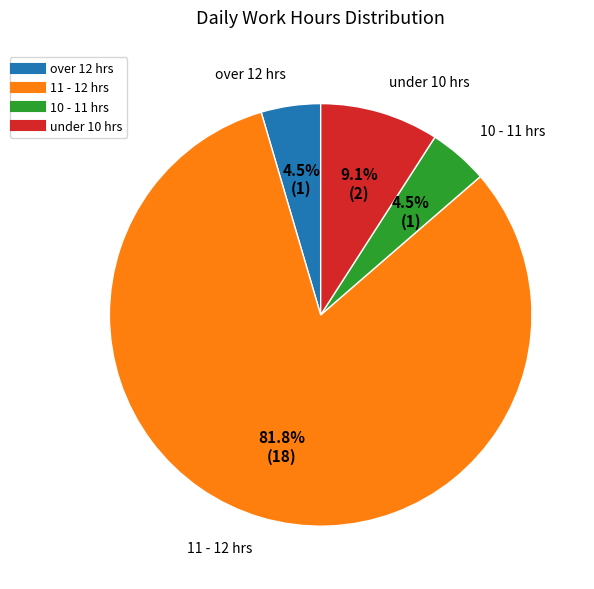

Is there any slice that represents more than half of the pie?

Yes